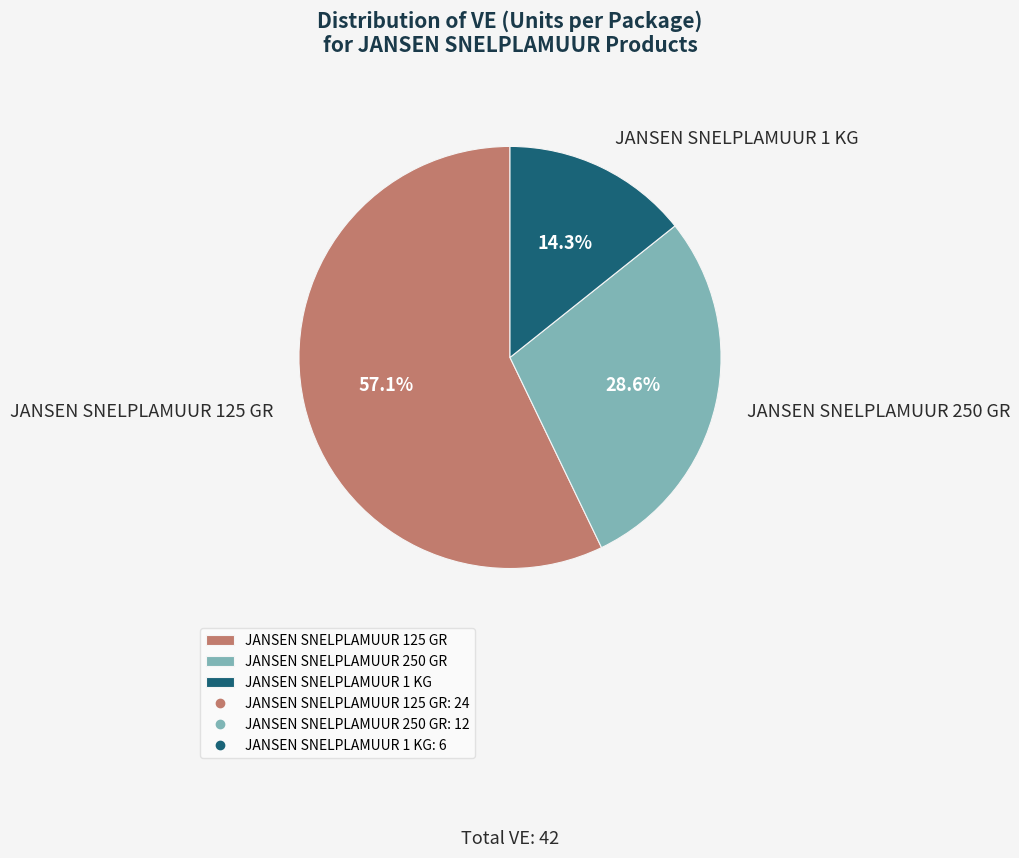

Is it true that JANSEN SNELPLAMUUR 250 GR is 29% of the pie?

True